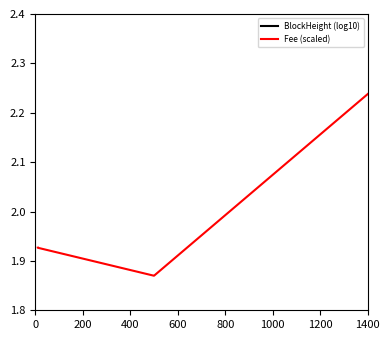

At which category does BlockHeight (log10) reach its first local peak?

800